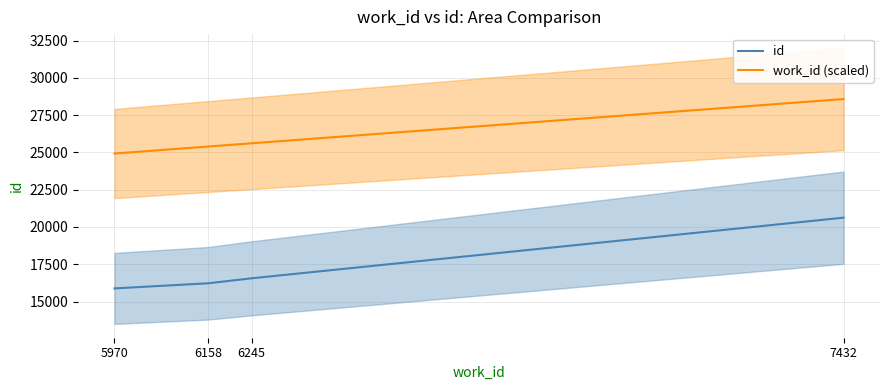

What are all the series names shown in the legend?

id, work_id (scaled)